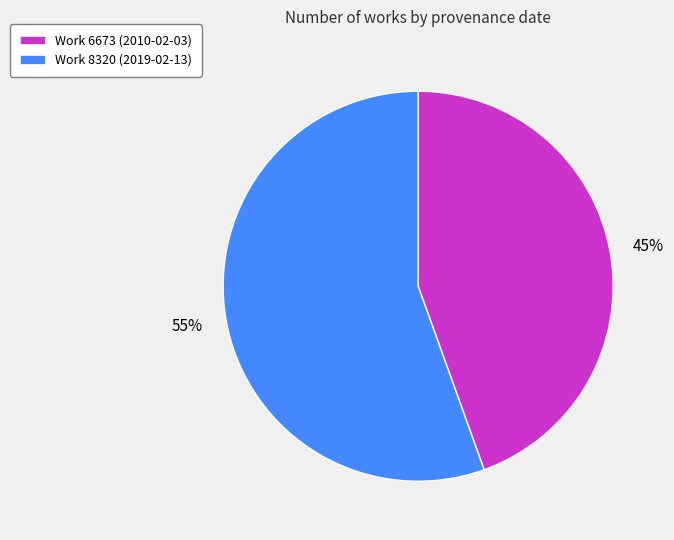

Is it true that Work 6673 (2010-02-03) is 59% of the pie?

False